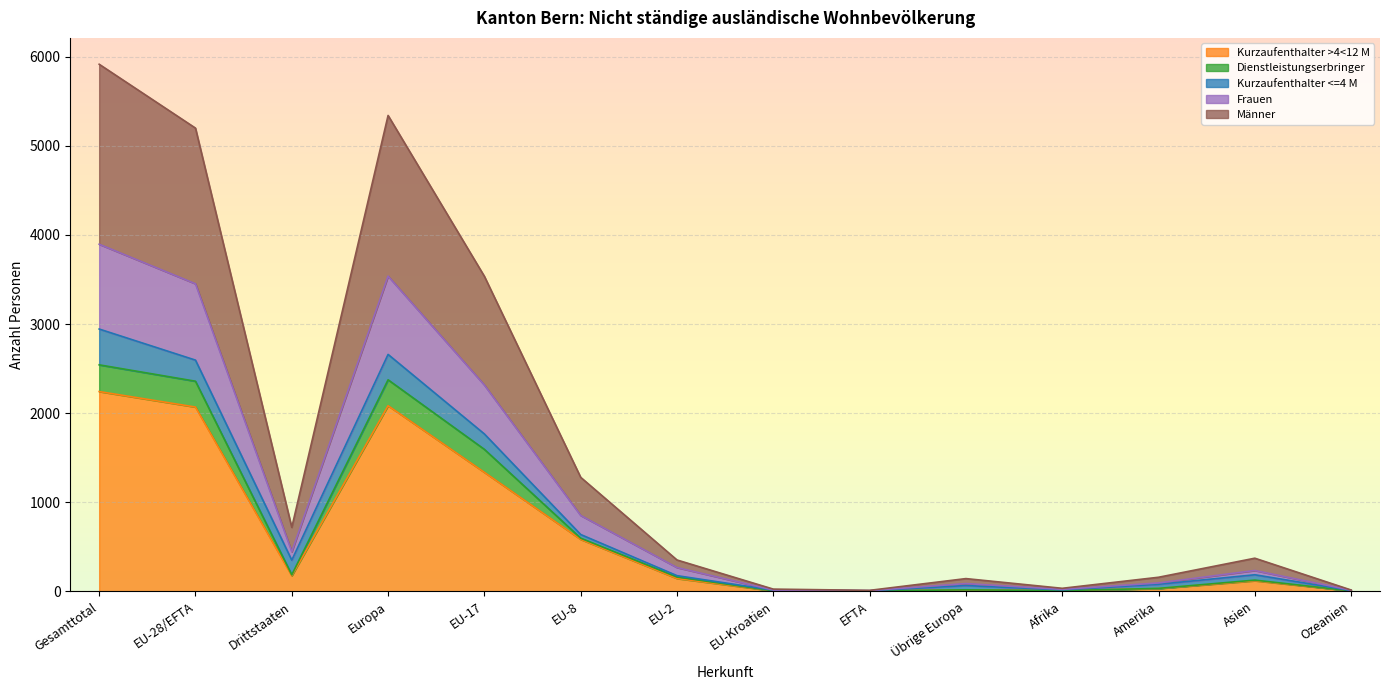

The Total series shows 157 at Amerika. True or false?

True